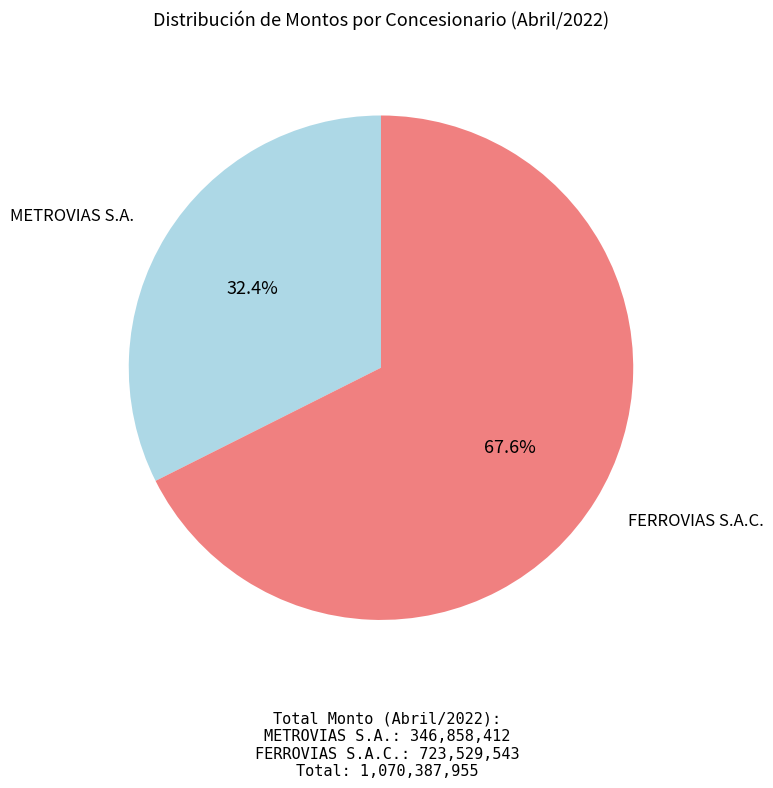

How many slices are in this pie chart?

2